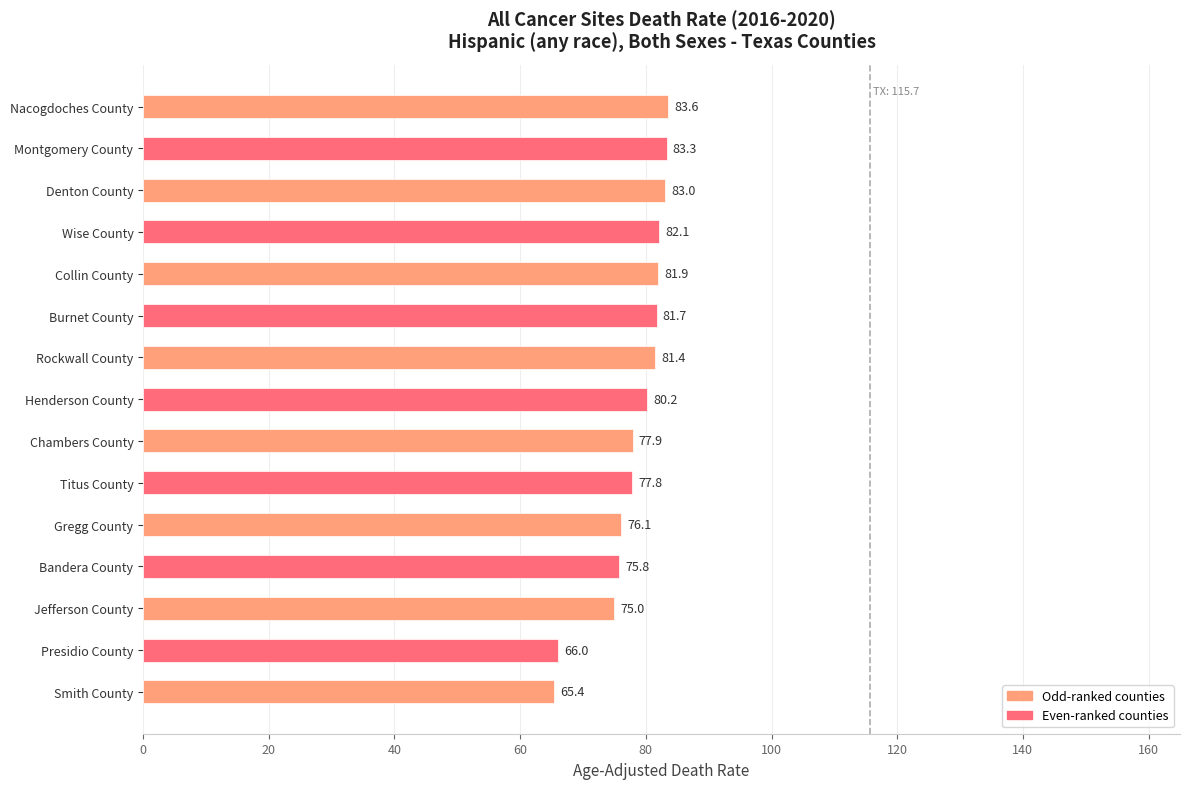

Reading bottom to top, list all the values displayed in this chart.

65.4	66.0	75.0	75.8	76.1	77.8	77.9	80.2	81.4	81.7	81.9	82.1	83.0	83.3	83.6